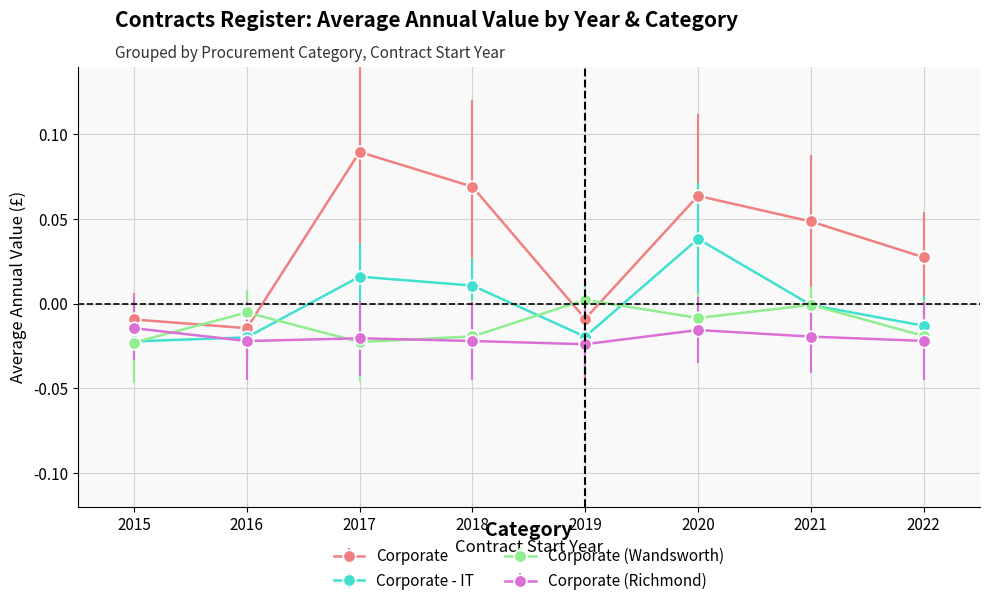

True or false: Corporate (Richmond) and Corporate intersect in this chart.

False